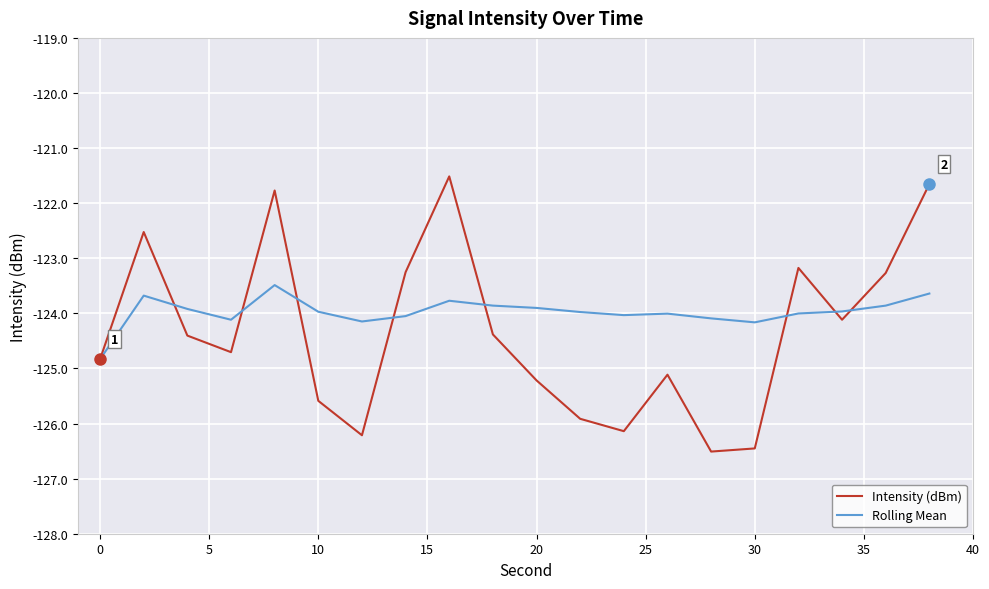

What is the greatest value displayed?

-121.5